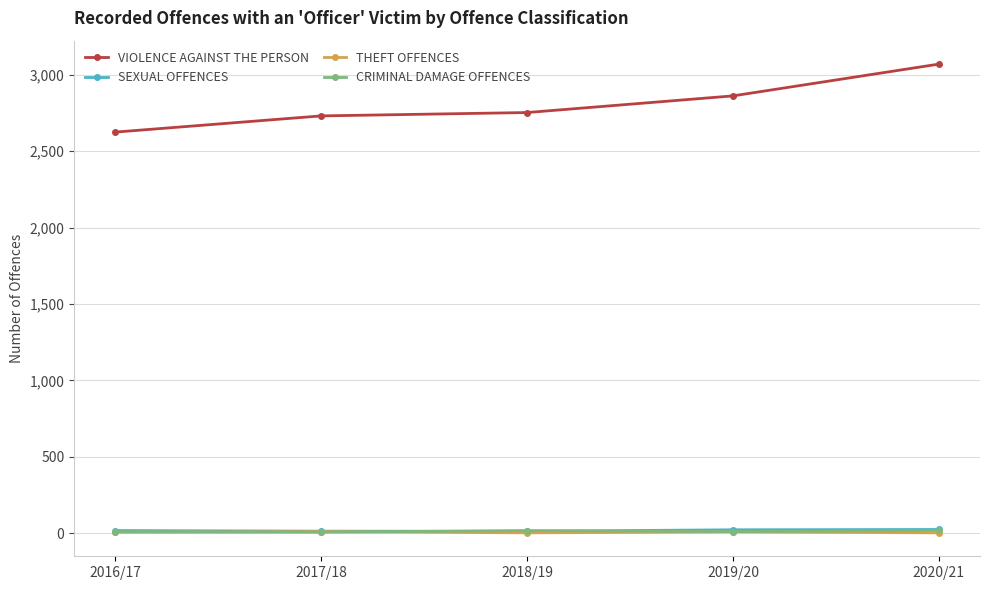

Count the THEFT OFFENCES values in the range 2 to 8.

4